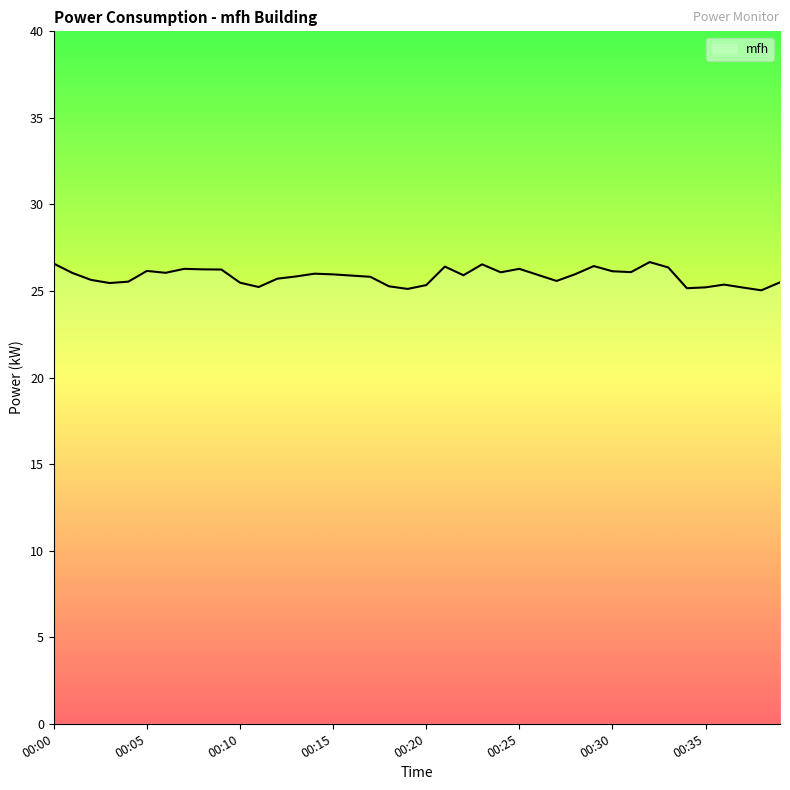

What is the average value?

25.8